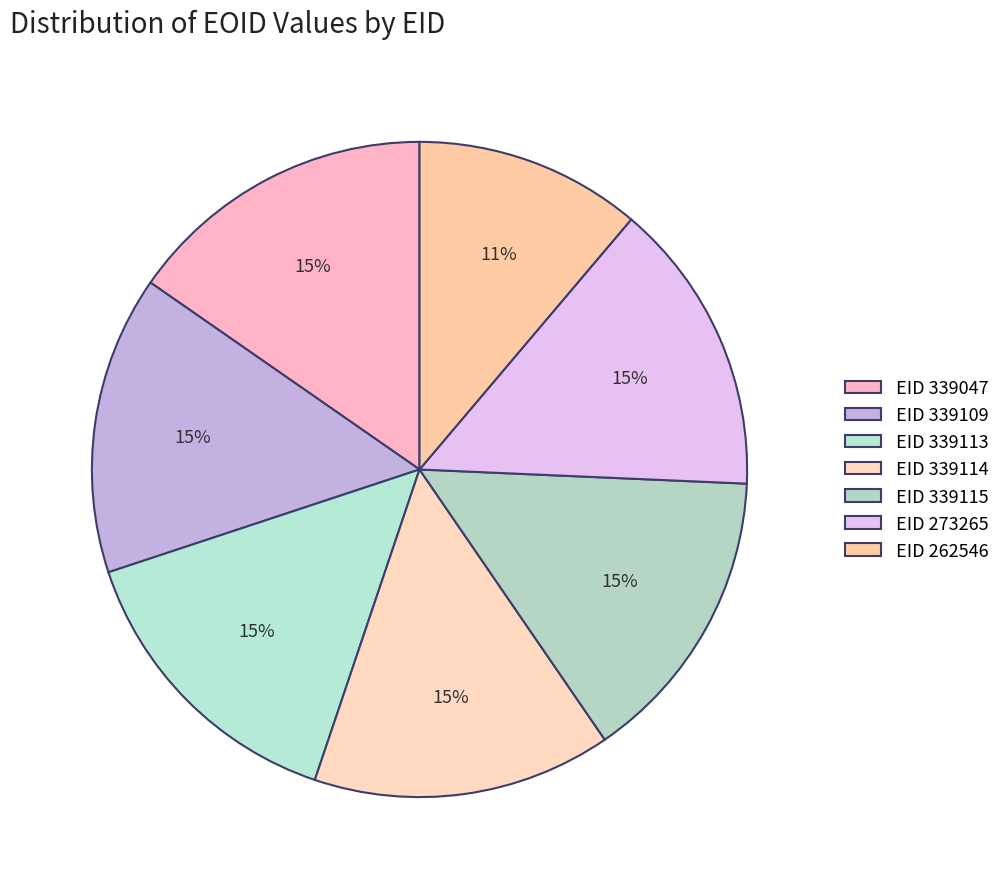

To the nearest percent, what is the average slice percentage?

14%